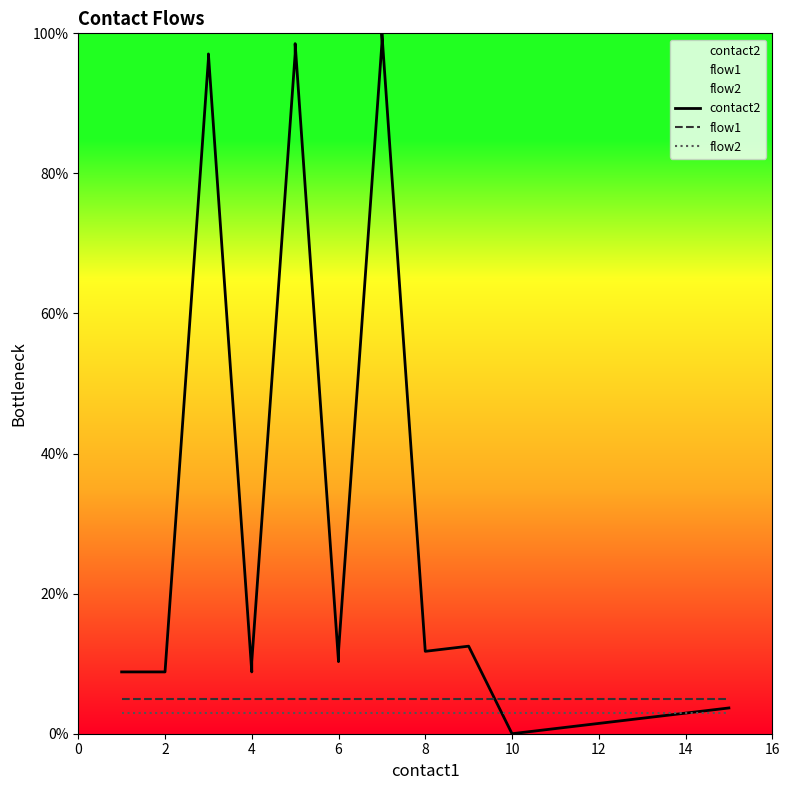

After their last crossing, which series has the higher values: contact2 or flow1?

flow1